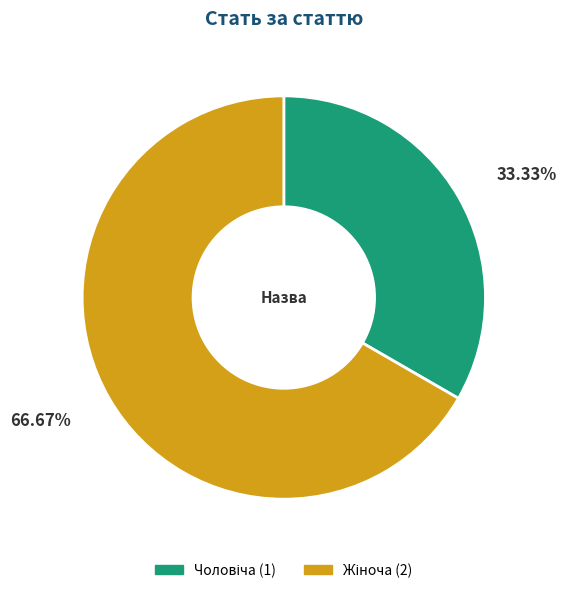

Is there a majority slice in this chart?

Yes